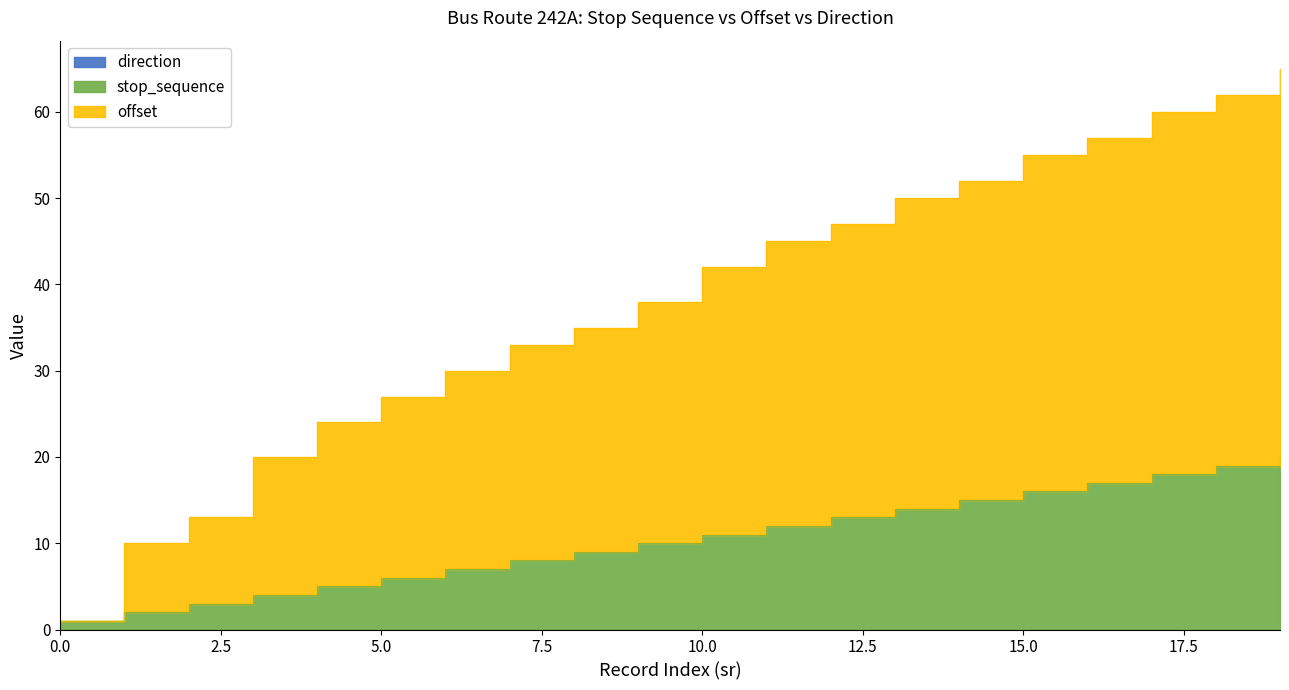

True or false: offset and stop_sequence intersect in this chart.

False